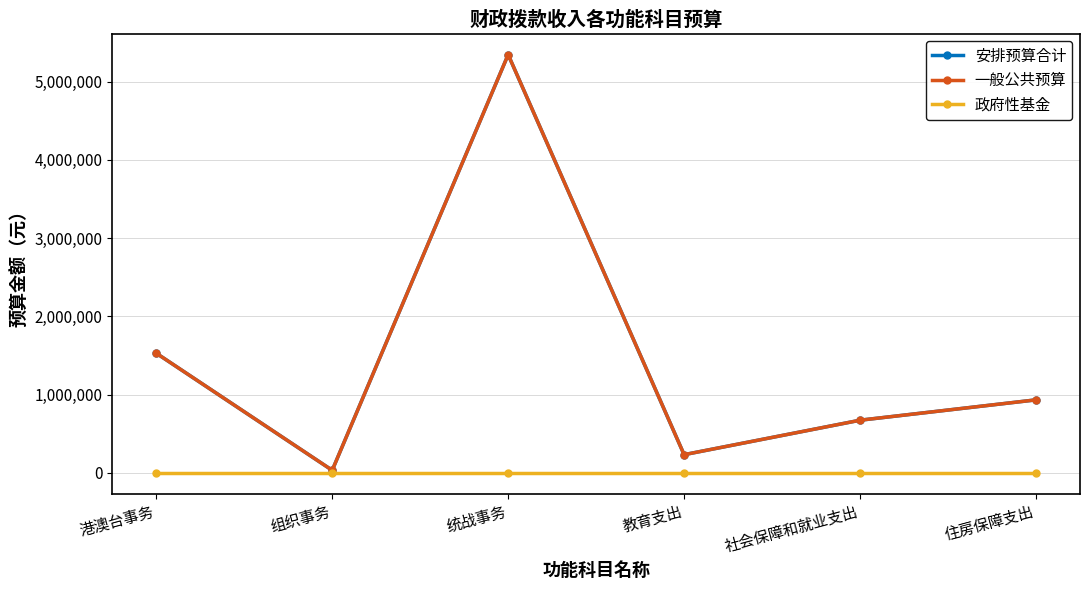

What is the greatest value displayed?

5345910